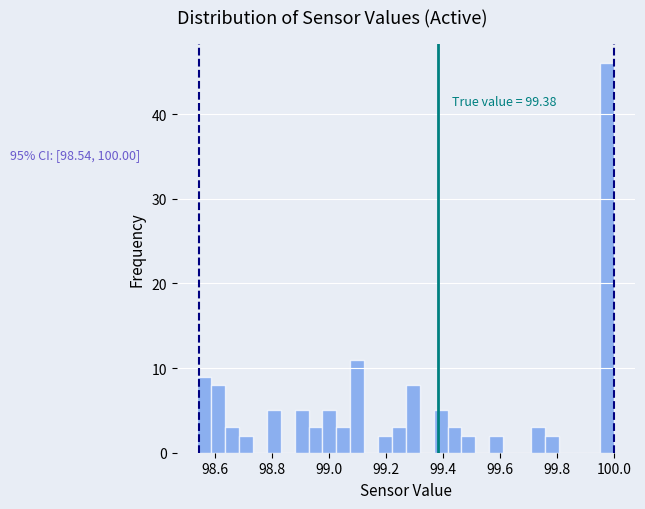

Read against the x-axis, roughly where is the centre of the tallest bar?

99.98